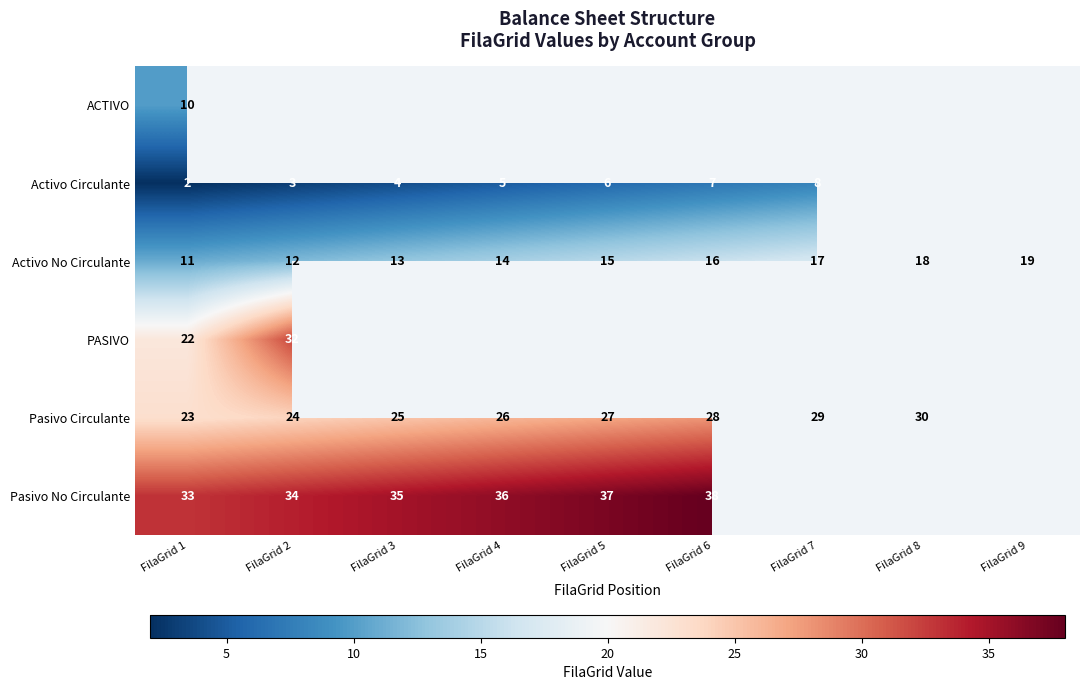

At FilaGrid 1, list the series in order from largest to smallest.

Pasivo No Circulante, Pasivo Circulante, PASIVO, Activo No Circulante, ACTIVO, Activo Circulante